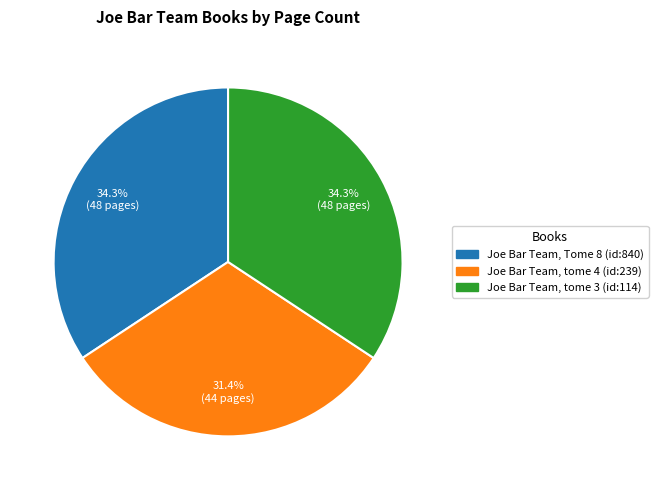

To the nearest percent, what is the difference between the largest and smallest slice percentages?

3%